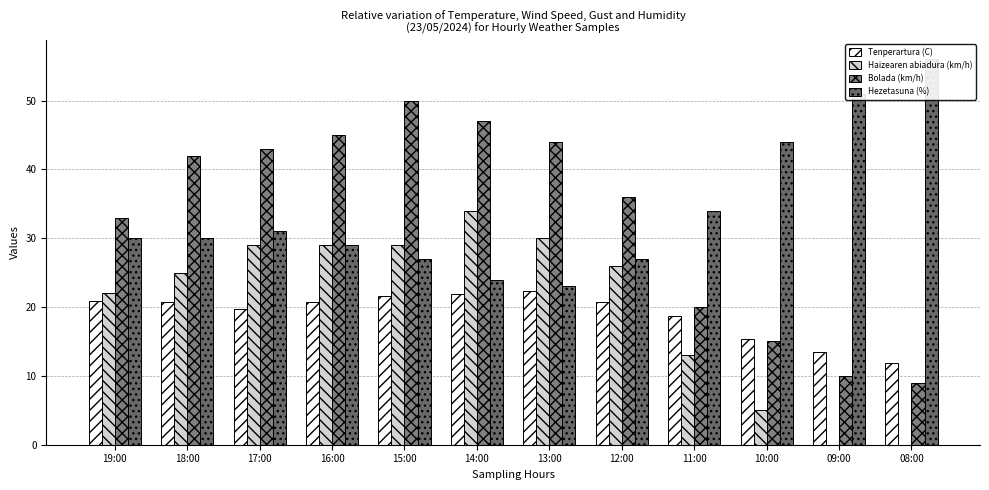

What is the difference between the second highest and minimum values in the Tenperartura (C) series?

10.1